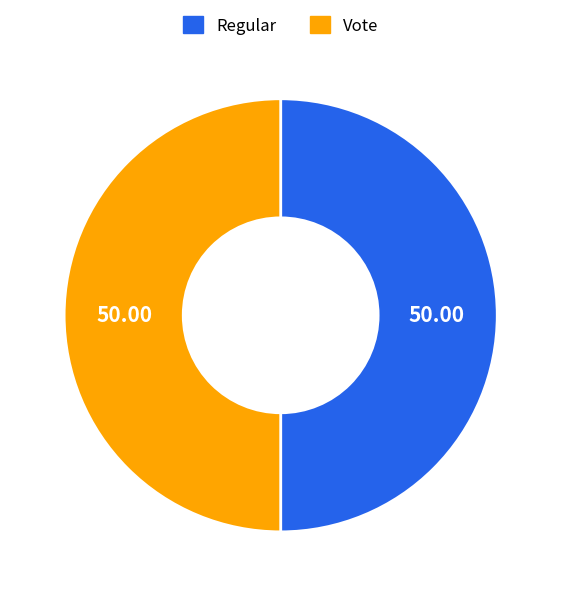

Which category has the biggest portion of the pie?

Vote (io_index=2)